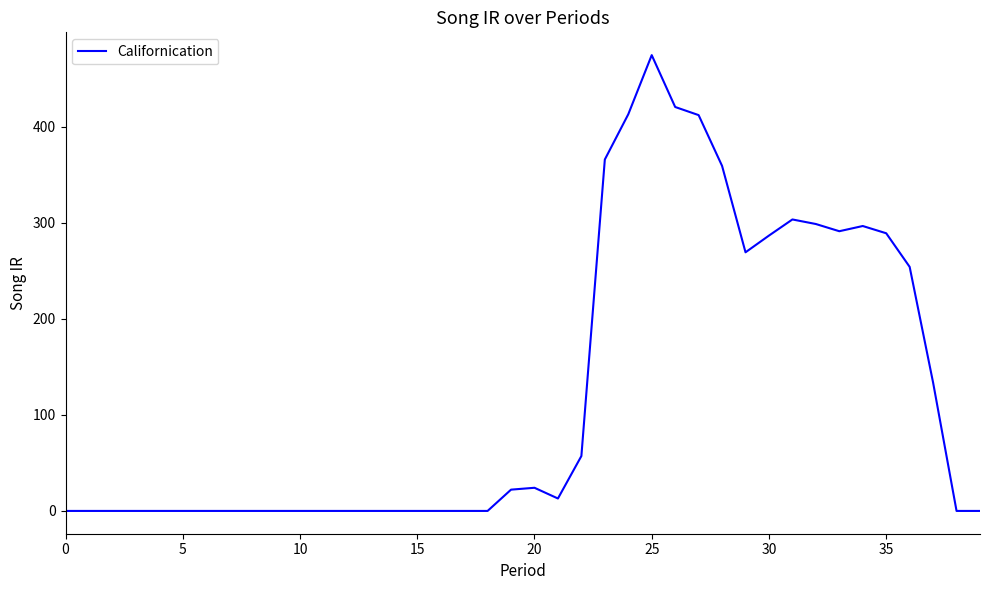

What is the maximum value shown in the chart?

474.4